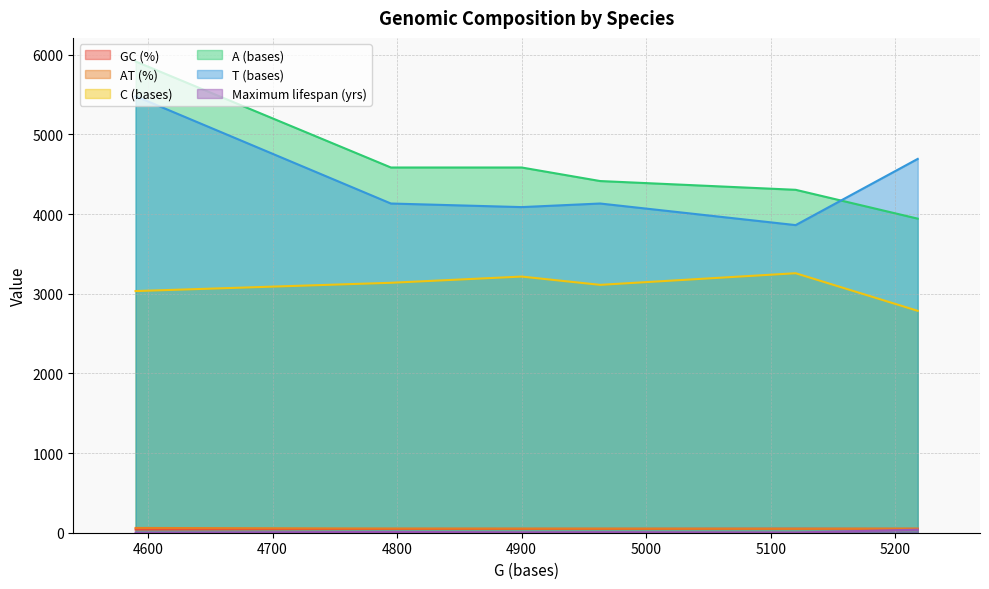

Which series has the largest range (max minus min)?

A (bases)